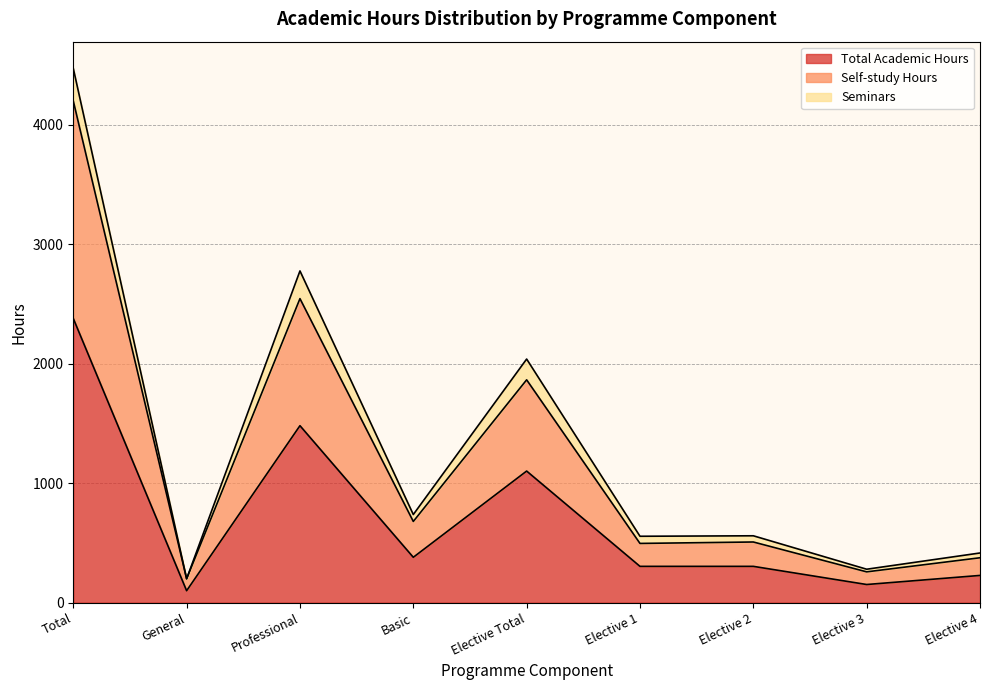

How many interior local valleys does the Self-study Hours series have?

4